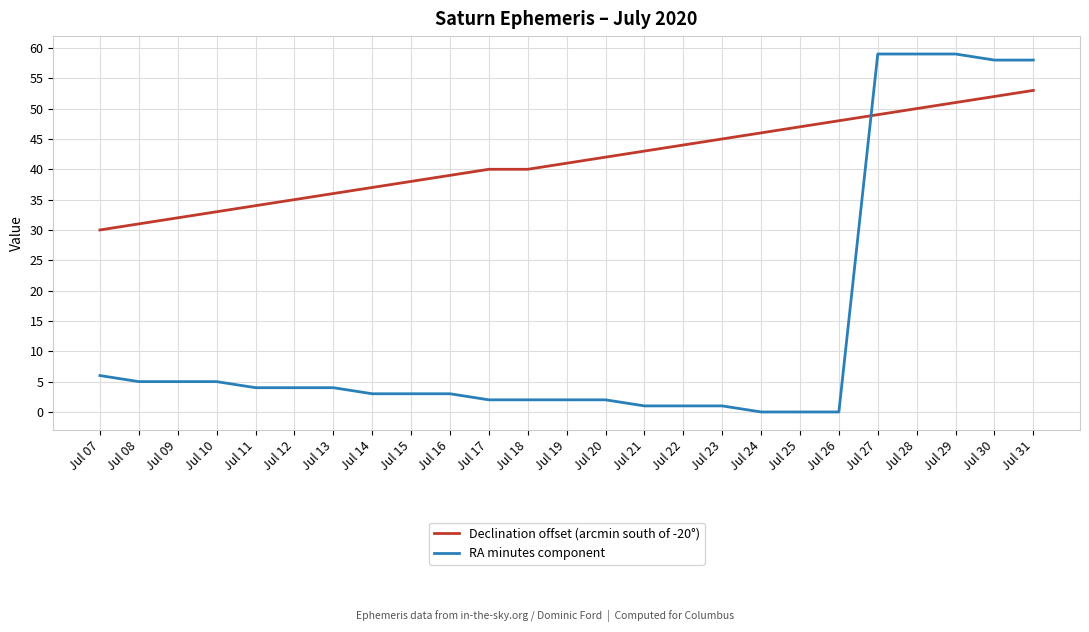

The value of Declination offset (arcmin south of -20°) at Jul 16 is 27. True or false?

False